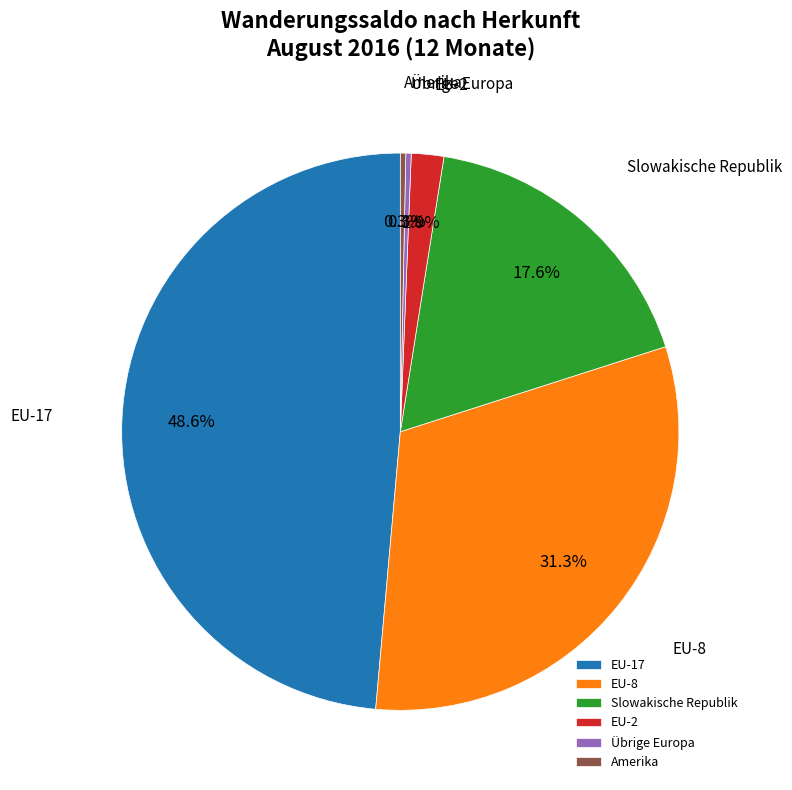

Does any single category account for the majority?

No